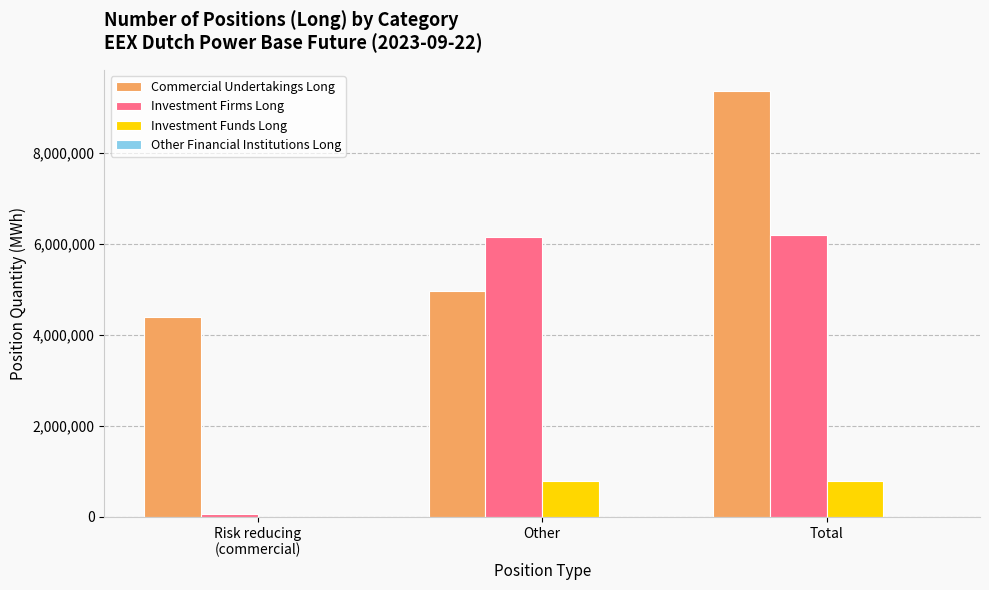

At which category is the sum across all series the highest?

Total